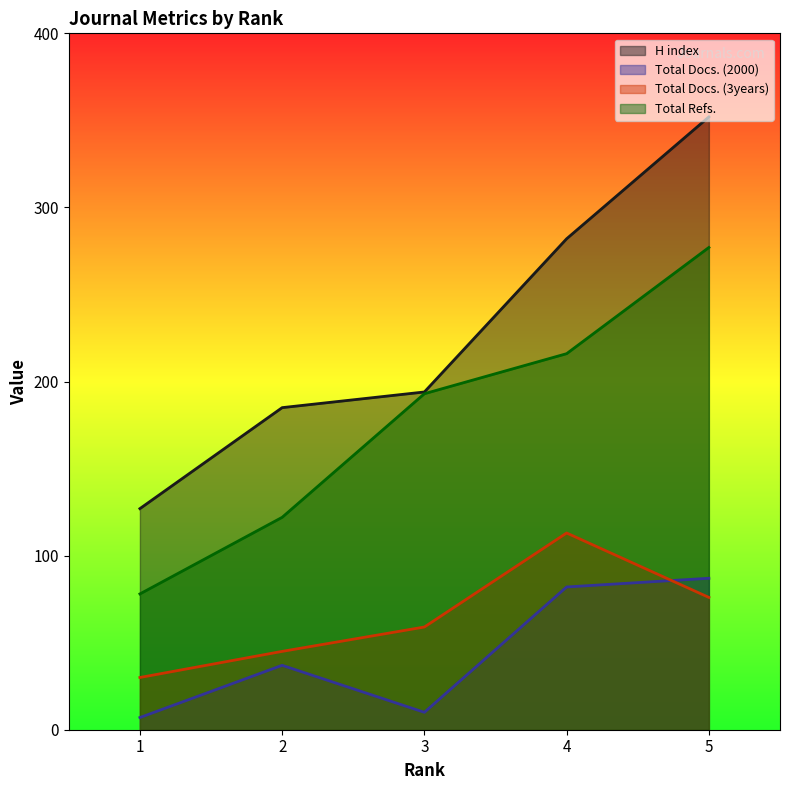

At how many categories does at least one series exceed 279?

2